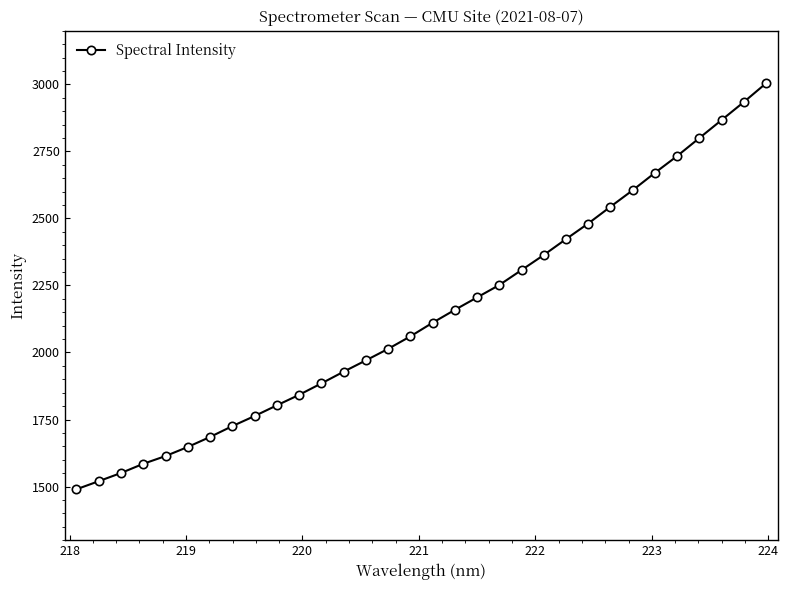

What is the smallest value displayed?

1489.9